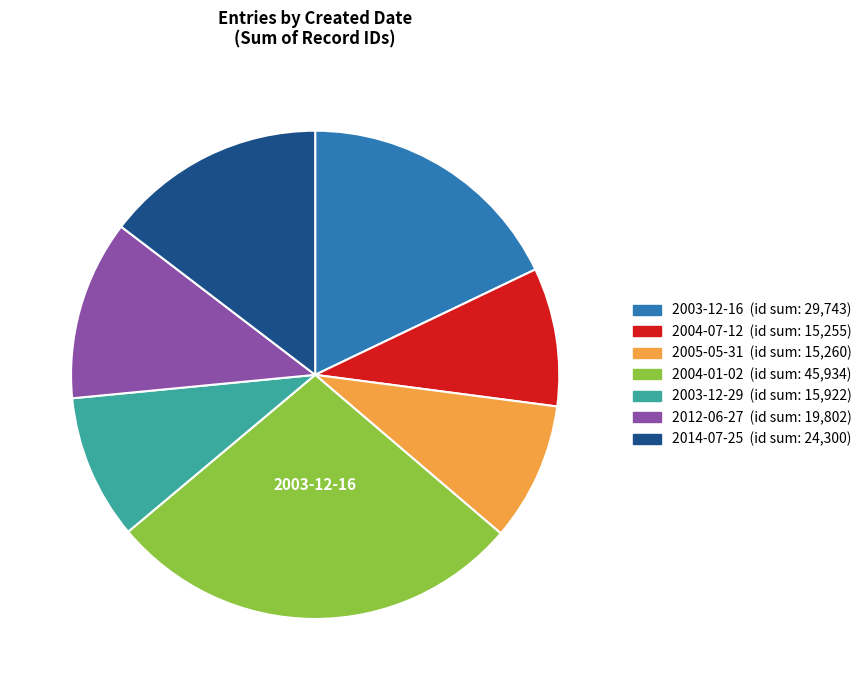

Does 2004-07-12 represent more than half of the total?

No